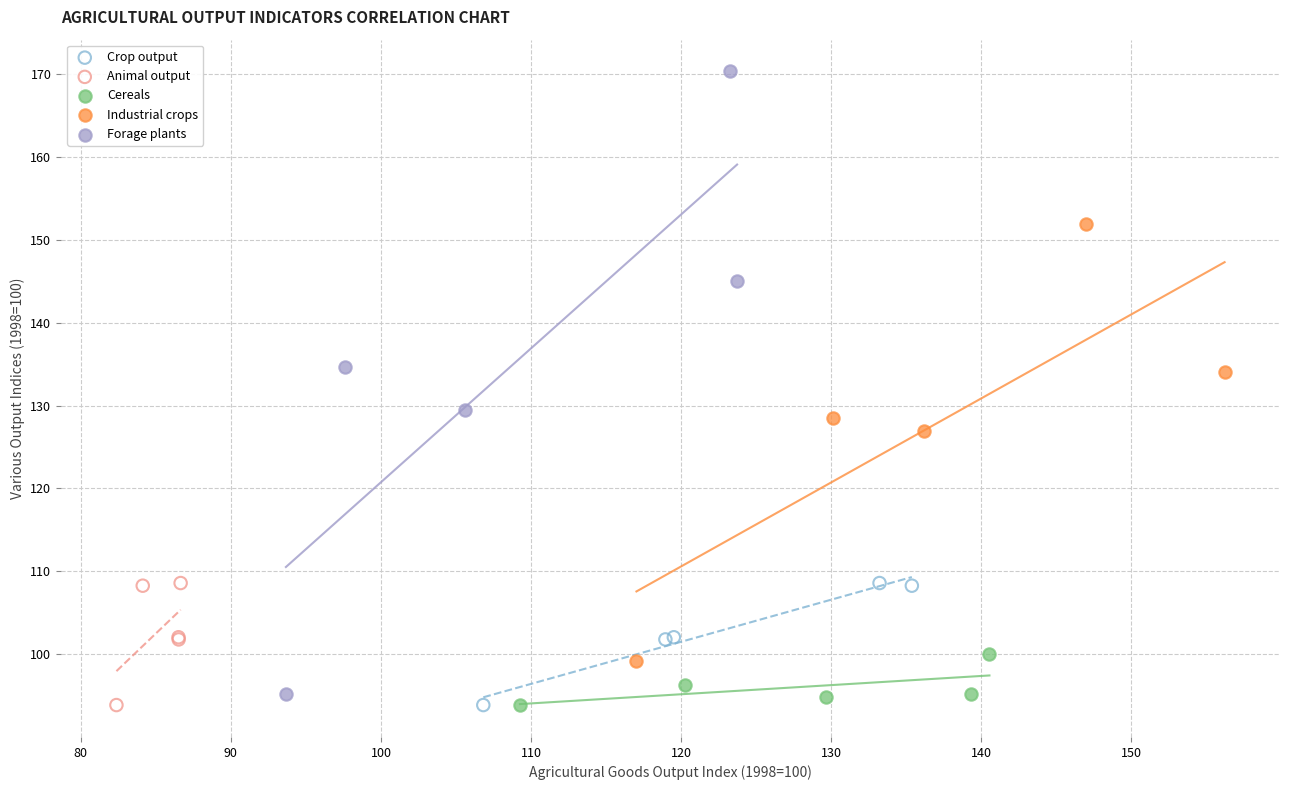

Which series has the largest Y range (max minus min)?

Forage plants